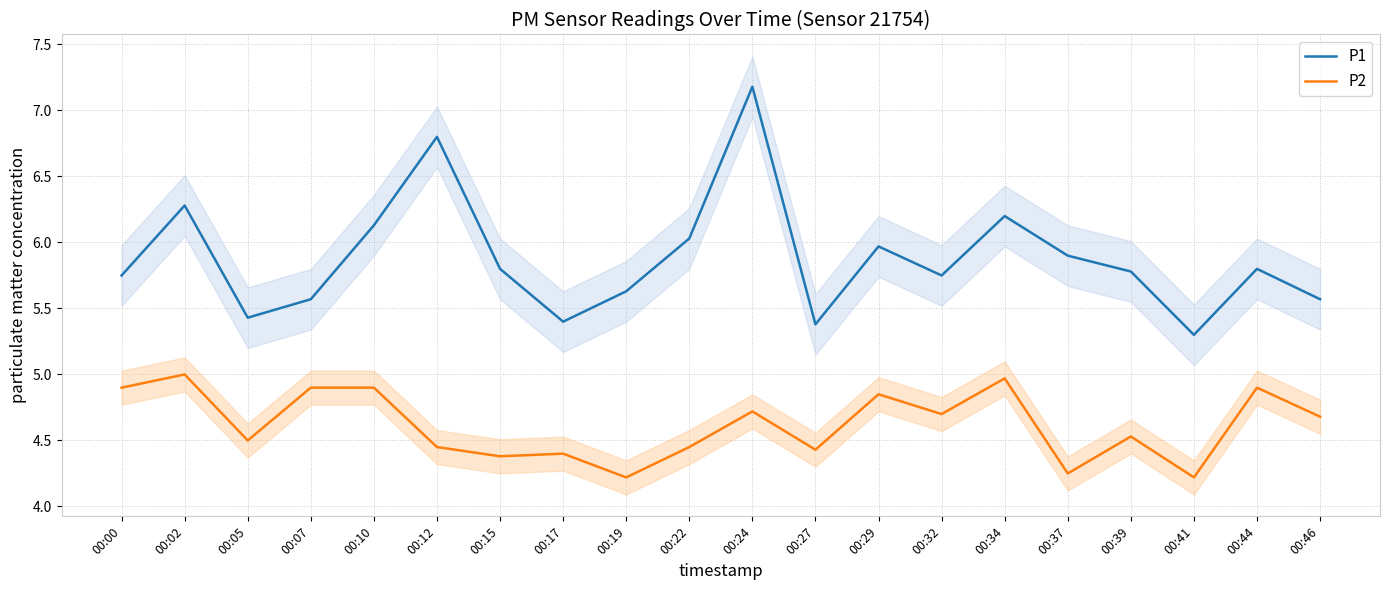

Which category has the lowest value in the P2 series?

00:19